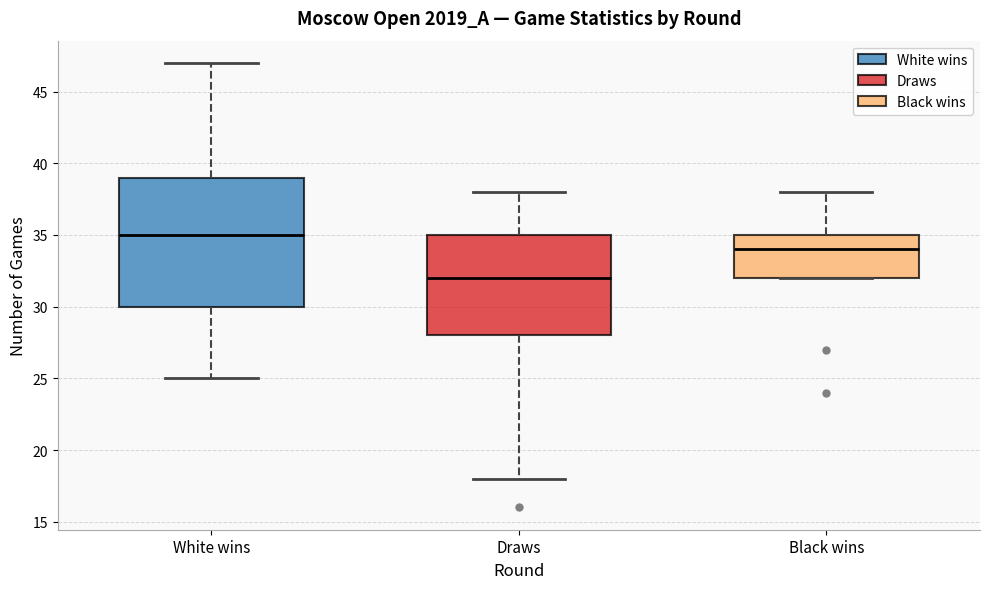

Which box has the lowest median line?

Draws